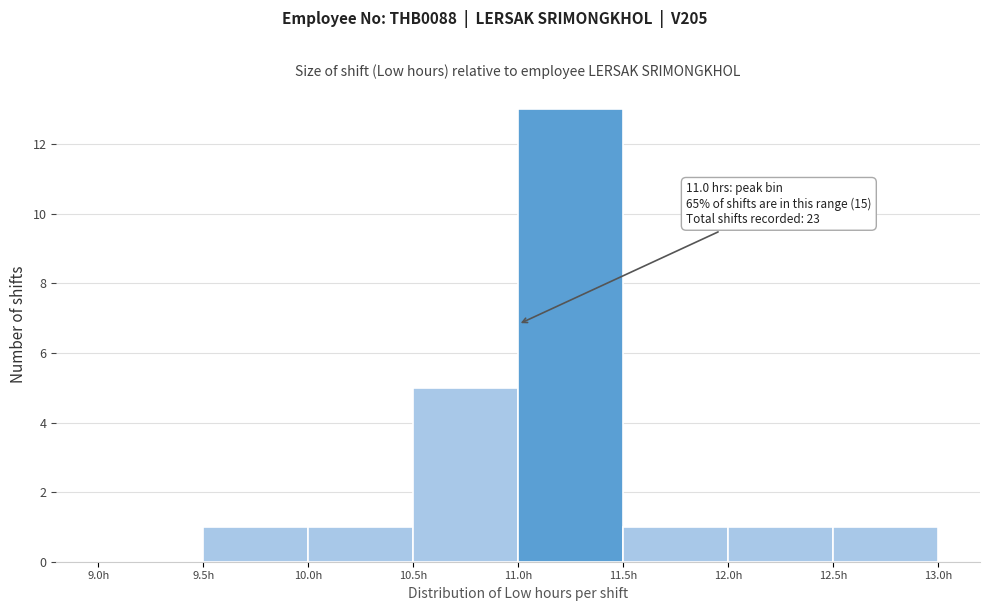

Which range on the x-axis has the tallest bar?

11.0 to 11.5